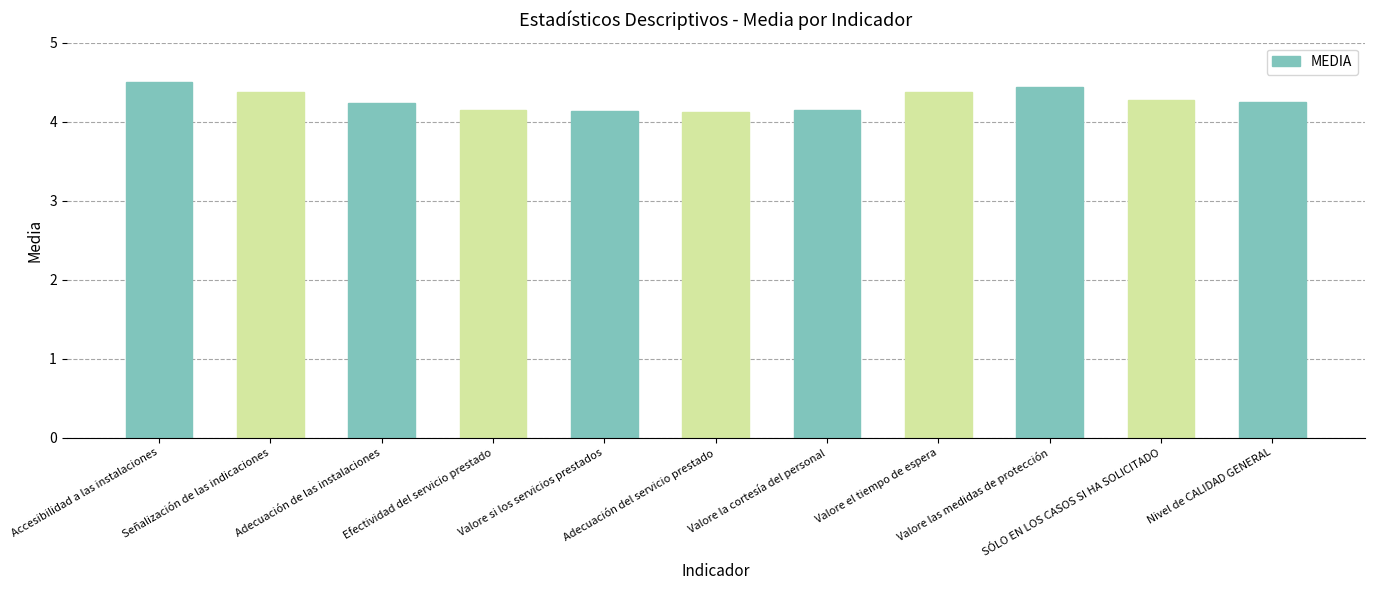

What is the difference between the maximum and minimum values?

0.4